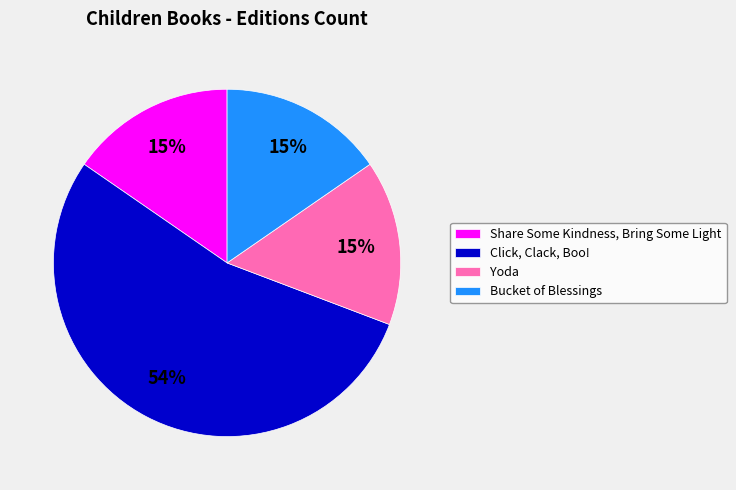

What percentage is the Share Some Kindness, Bring Some Light slice, to the nearest percent?

15%